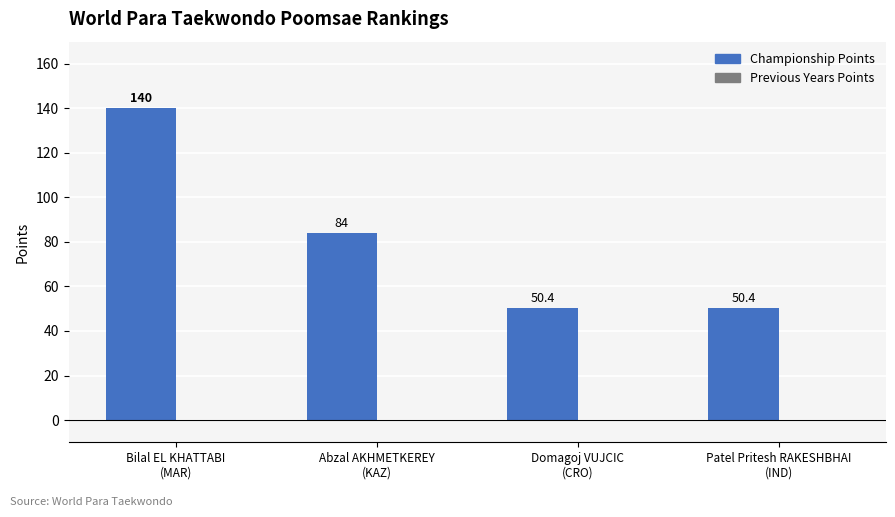

What is the minimum value shown in the chart?

50.4